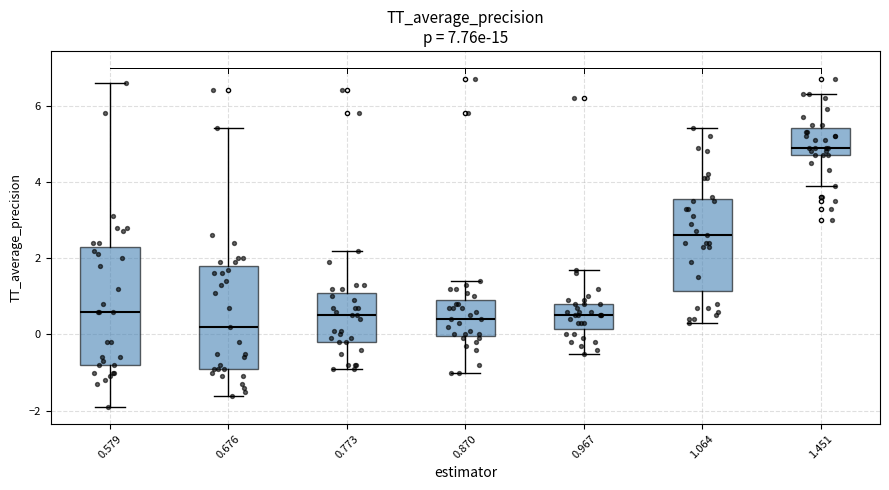

Reading left to right, read every box against the y-axis: the position of its median line, the range the box covers, and the ends of its whiskers. The values are not printed on the chart, so give them approximately, as read against the axis.

0.579: median 0.6, box -0.8 to 2.4, whiskers -1.8 to 6.6
0.676: median 0.2, box -0.8 to 1.8, whiskers -1.6 to 5.4
0.773: median 0.6, box -0.2 to 1.2, whiskers -0.8 to 2.2
0.870: median 0.4, box 0.0 to 1.0, whiskers -1.0 to 1.4
0.967: median 0.6, box 0.2 to 0.8, whiskers -0.4 to 1.8
1.064: median 2.6, box 1.2 to 3.6, whiskers 0.4 to 5.4
1.451: median 5.0, box 4.8 to 5.4, whiskers 4.0 to 6.4